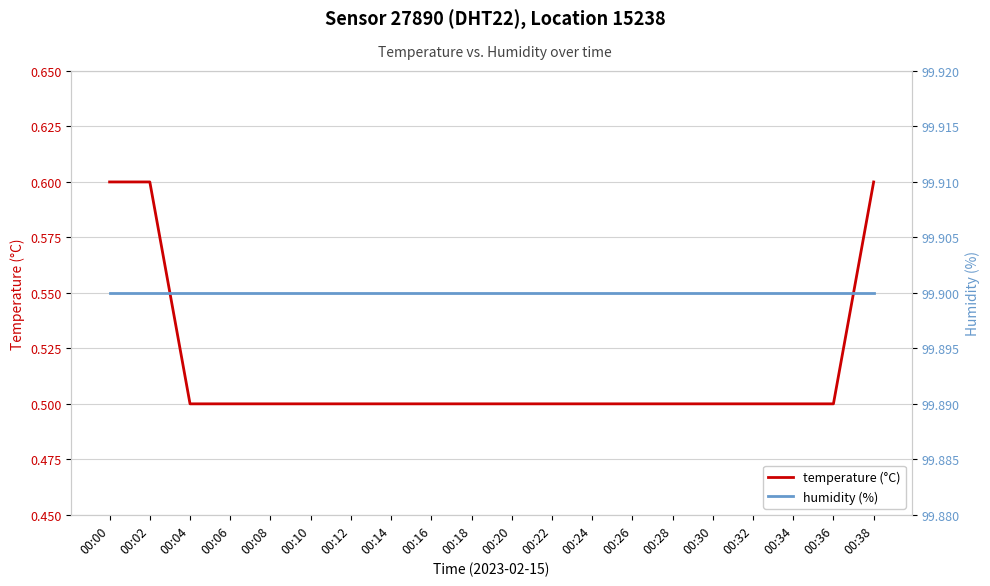

What is the sum of all humidity (%) values?

1998.0